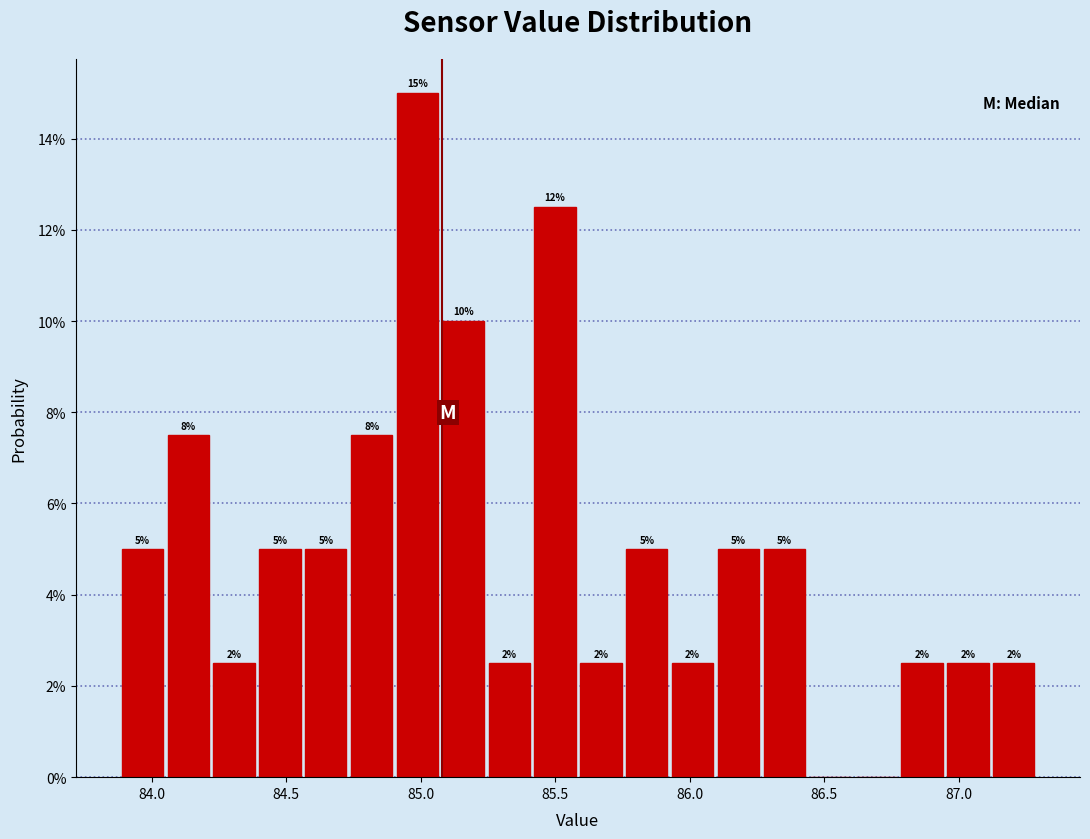

Around what value on the x-axis is the tallest bar? Give the approximate position of its centre, as read against the axis.

85.00